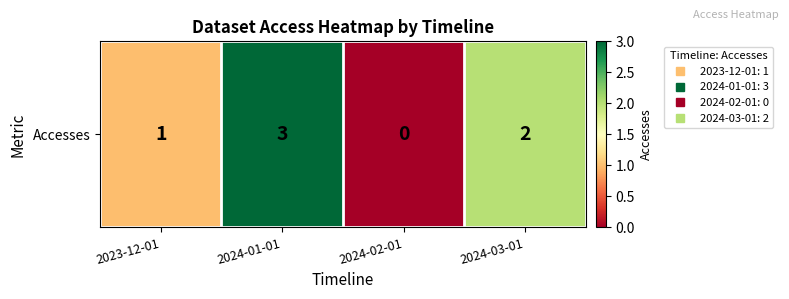

At which label is the value closest to 1?

2023-12-01